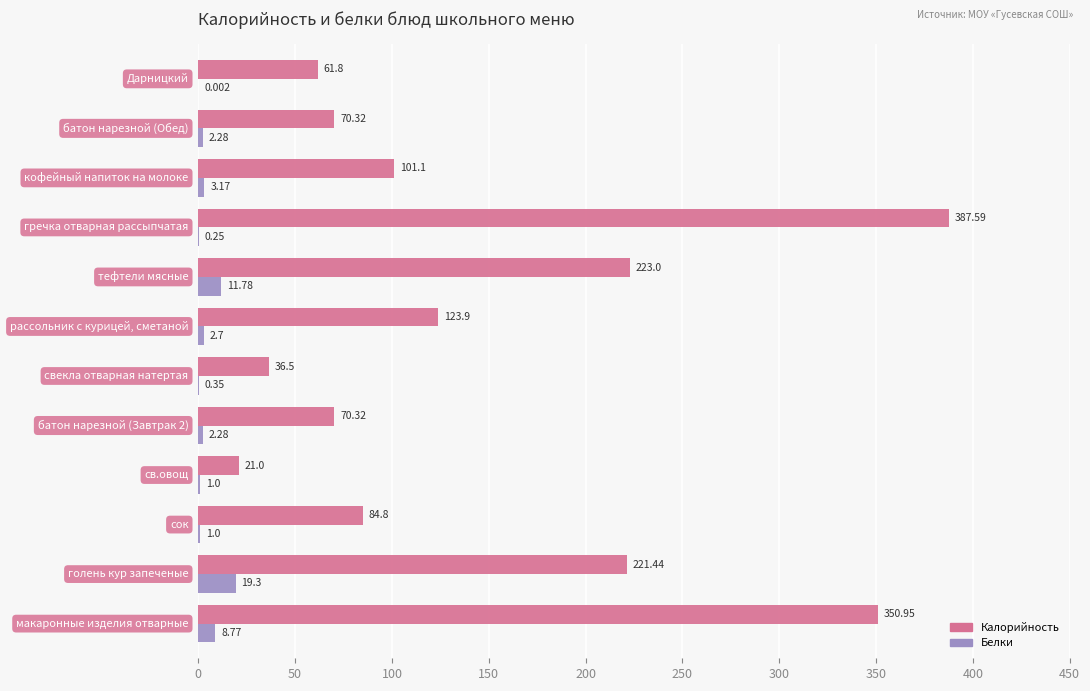

Which series has the largest total across all categories?

Калорийность